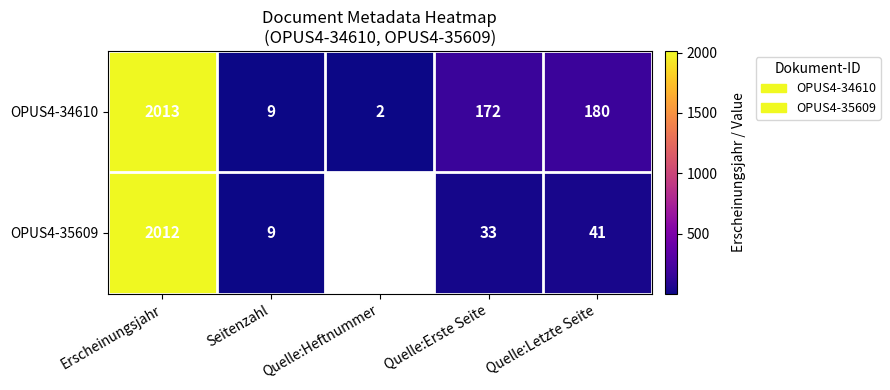

At Erscheinungsjahr, list the series in order from largest to smallest.

OPUS4-34610, OPUS4-35609